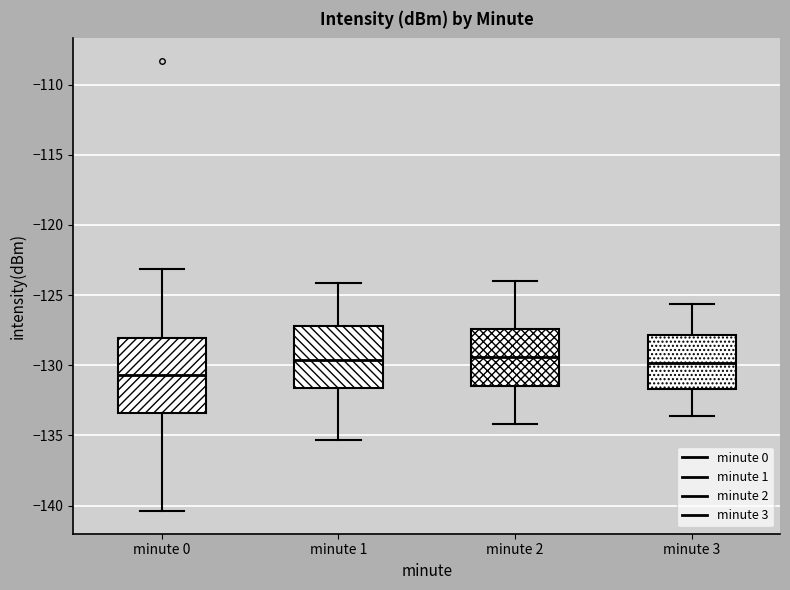

Comparing the boxes themselves (not the whiskers), which one is the tallest?

minute 0